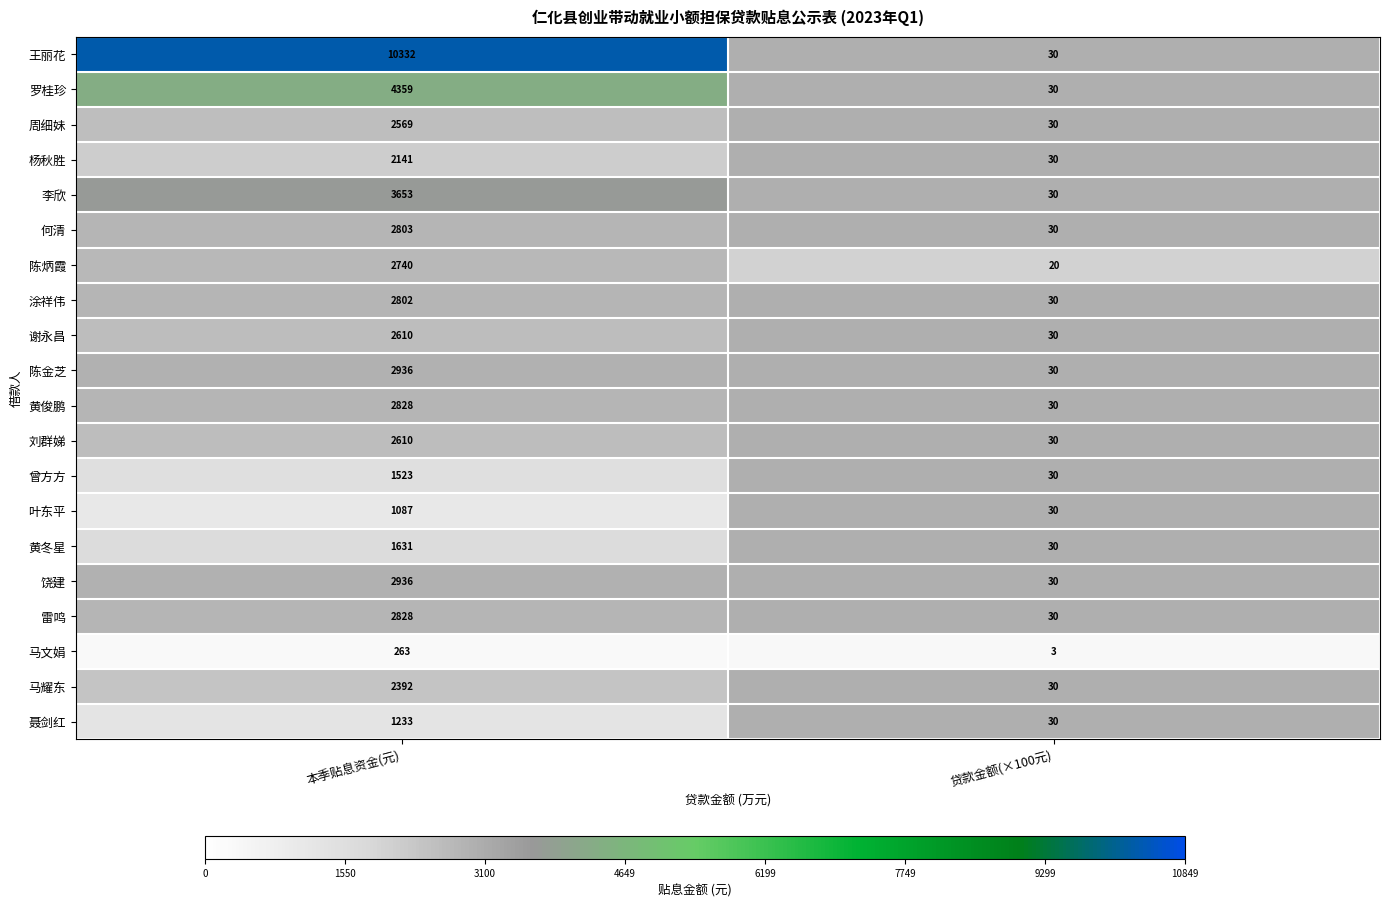

Which category has the highest value across all series?

本季贴息资金(元)